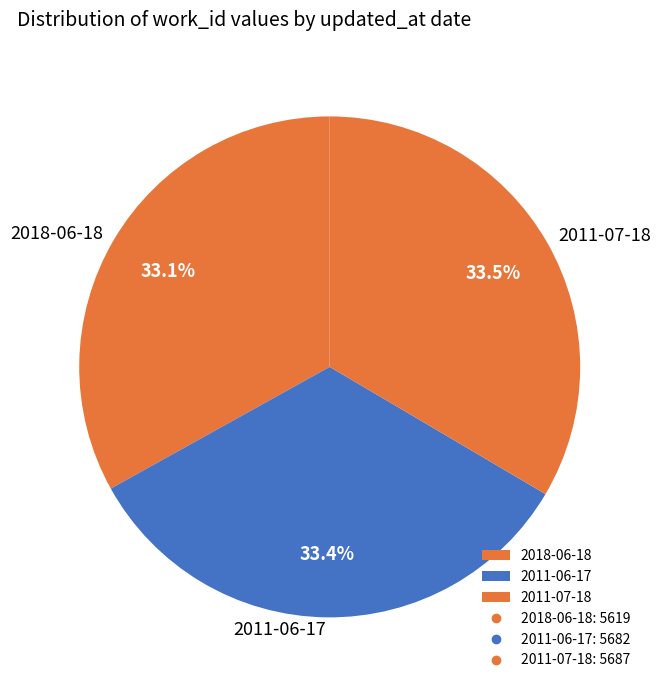

What is the ratio of the value at 2011-06-17 to the value at 2018-06-18?

1.0